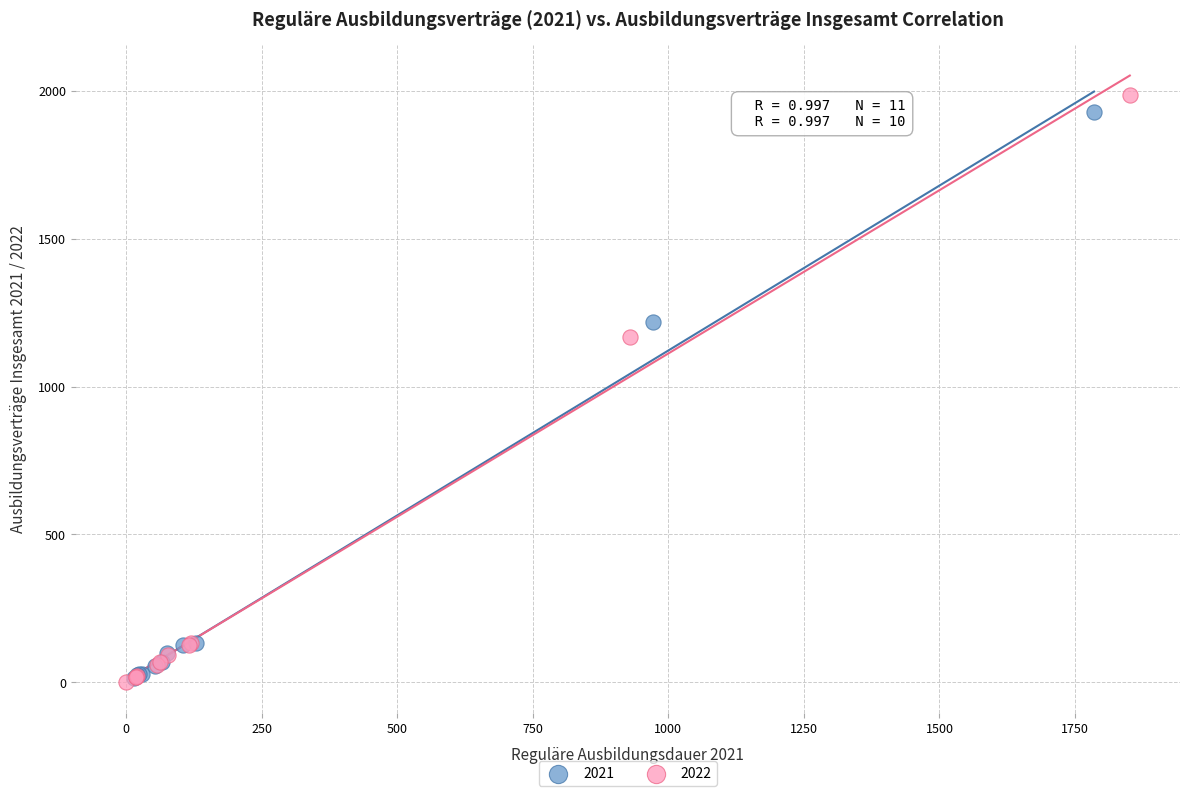

Which series has the largest Y range (max minus min)?

2022